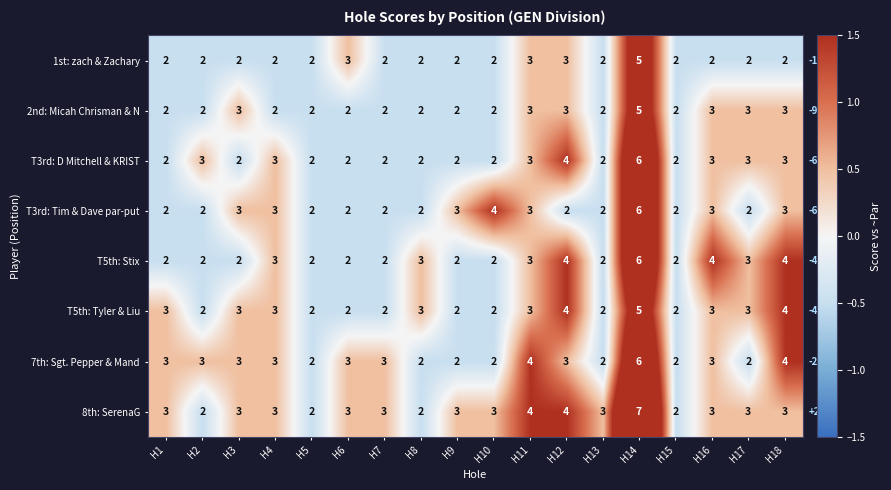

Read the 8th: SerenaG value at H18.

3